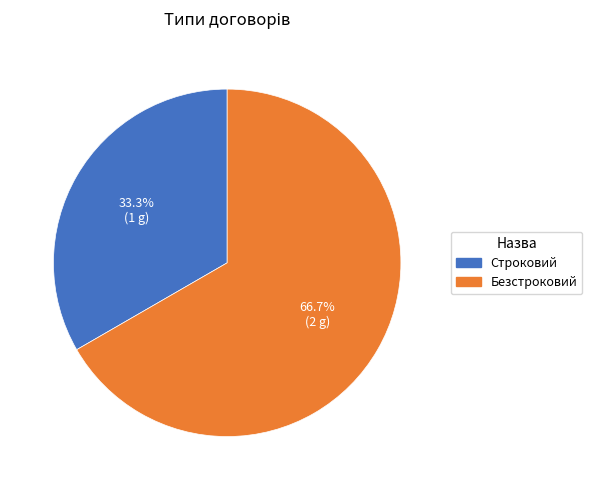

Approximately how many times larger is the value at Безстроковий compared to Строковий?

2.0